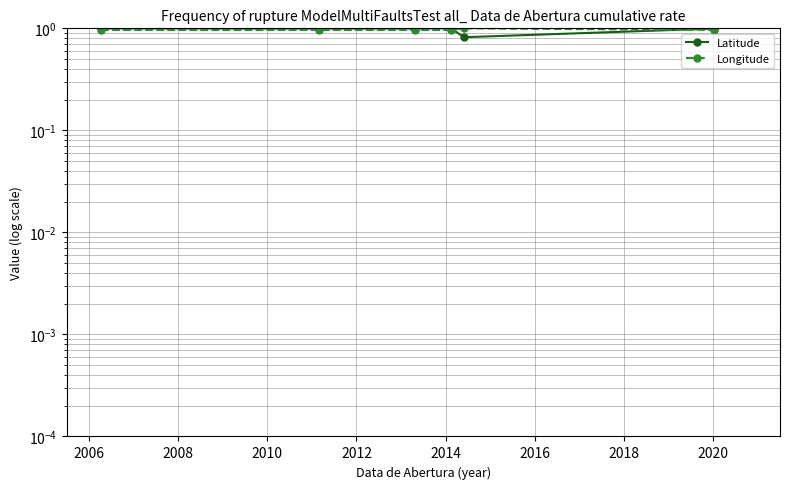

In Latitude, how many points are lower than both neighbors (excluding endpoints)?

1